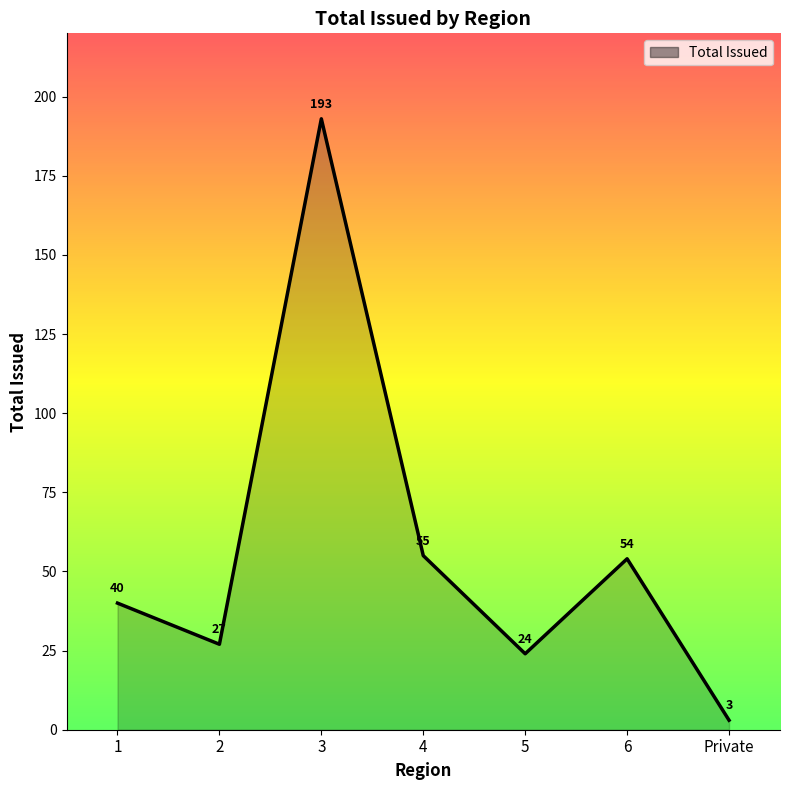

The chart shows a value of 42 at 5. True or false?

False